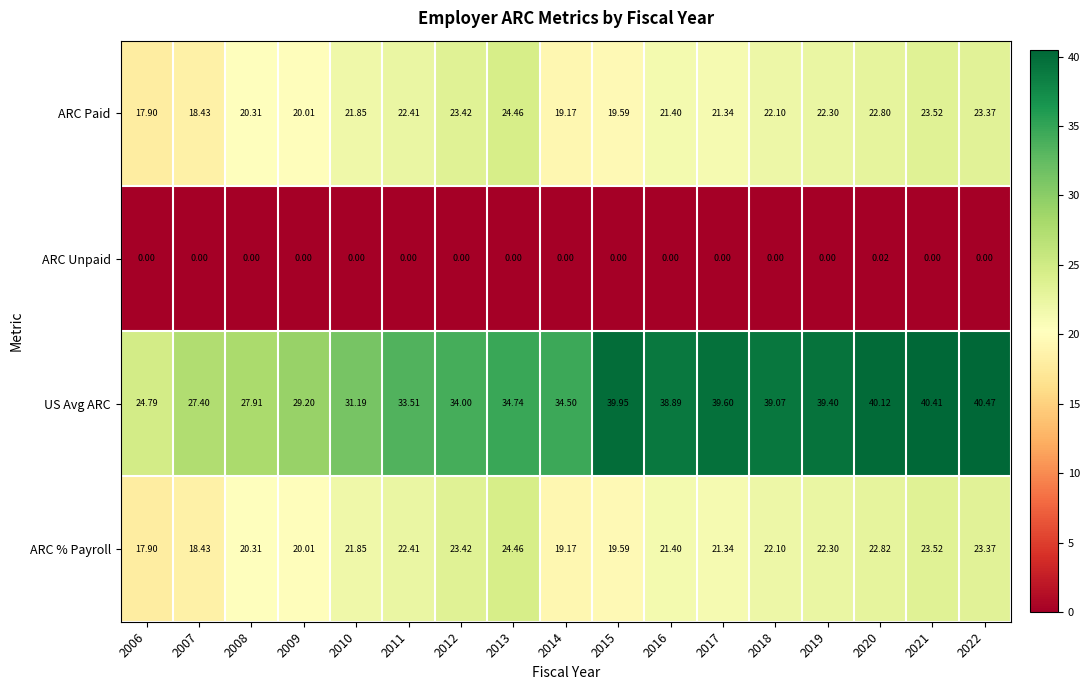

Which series changed the most between 2008 and 2016?

US Avg ARC